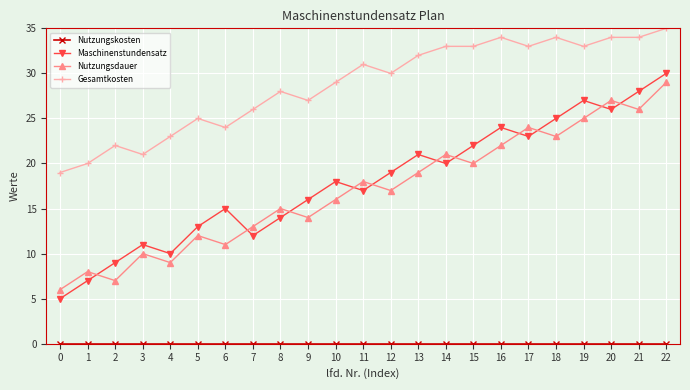

What is the maximum value for Maschinenstundensatz?

30